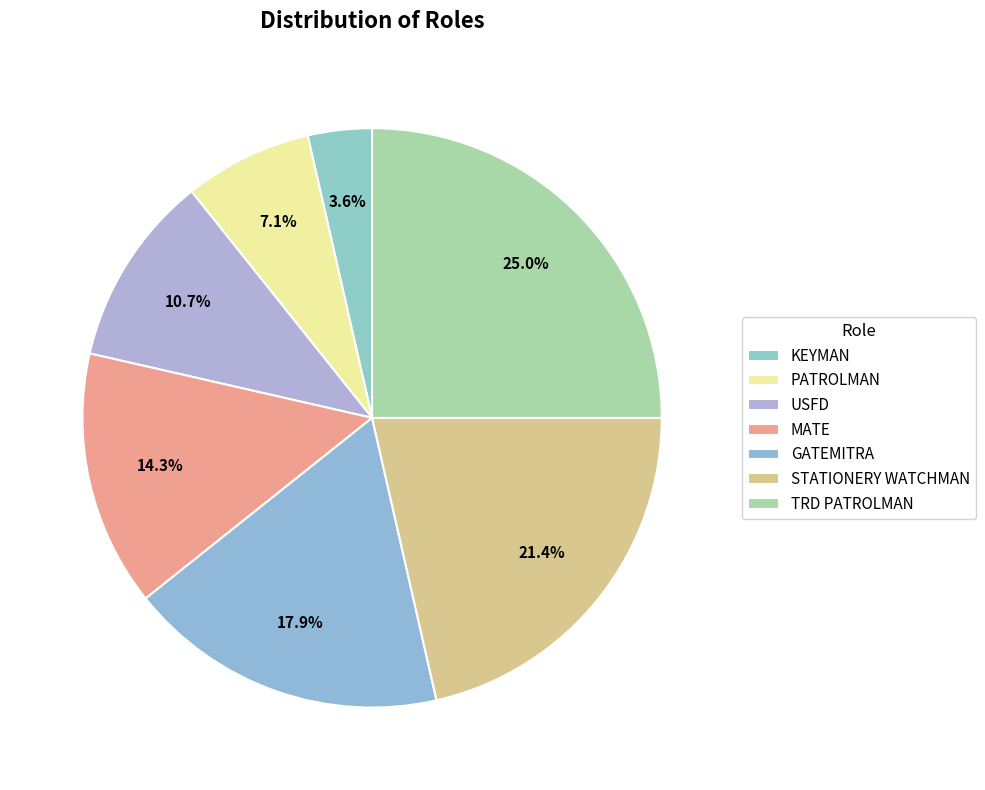

The PATROLMAN slice represents 13% of the pie. True or false?

False